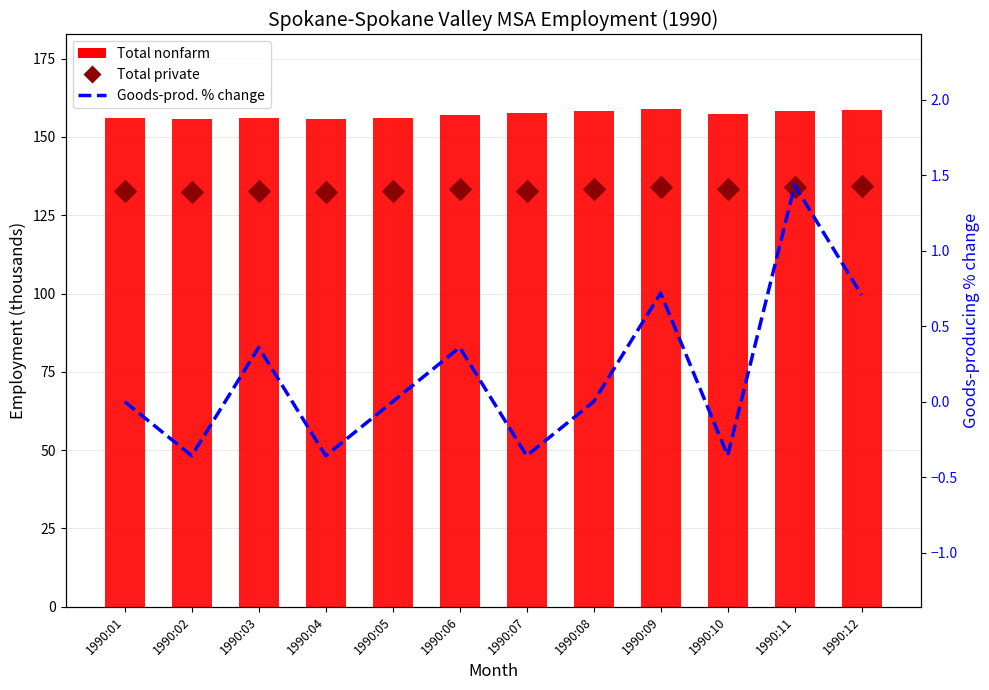

Which series reaches the maximum Y coordinate?

Total nonfarm